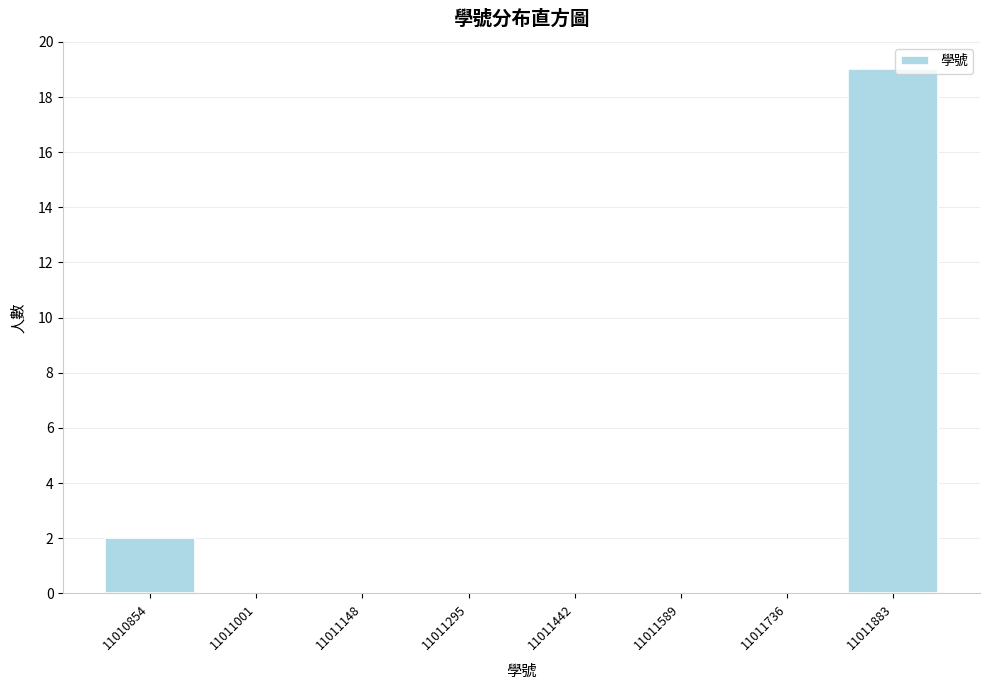

Reading left to right, extract all data points from this chart.

11010854=2	11011001=0	11011148=0	11011295=0	11011442=0	11011589=0	11011736=0	11011883=19